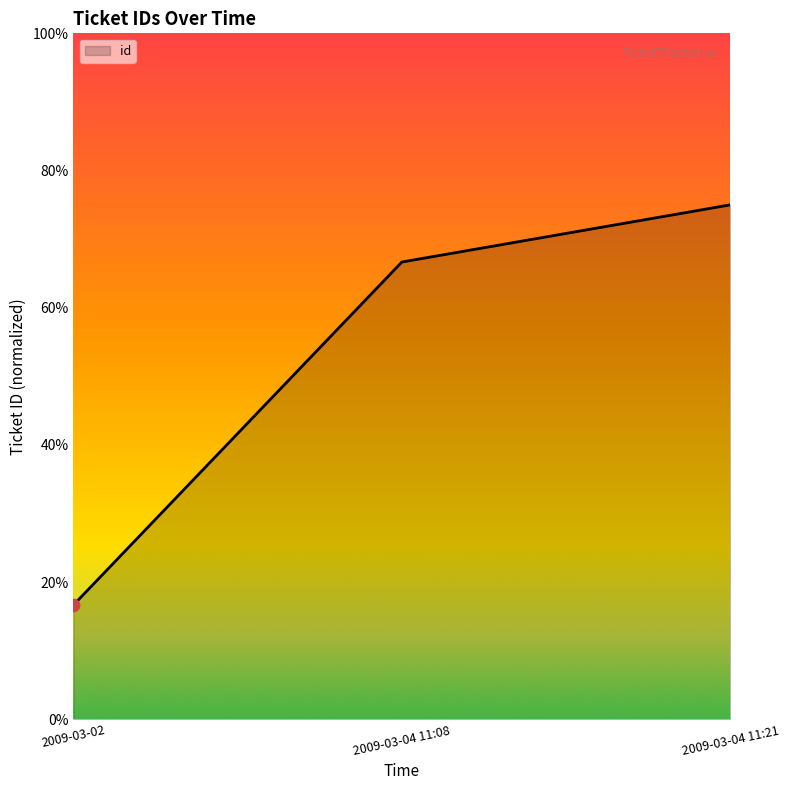

Is this an area chart (filled region under the line)?

Yes